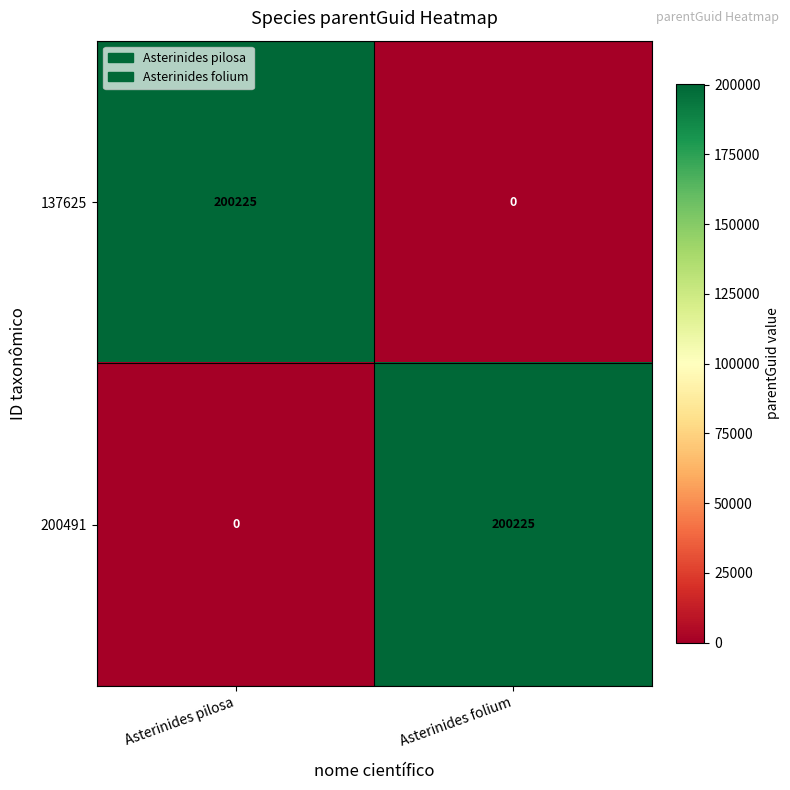

What is the difference between the highest and lowest values at Asterinides folium?

200225